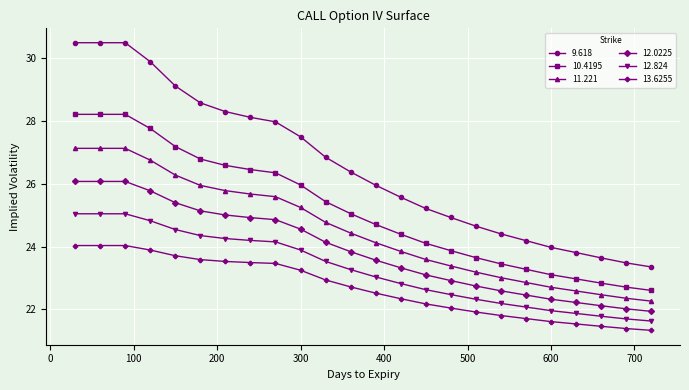

What is the sum of all 13.6255 values?

544.5